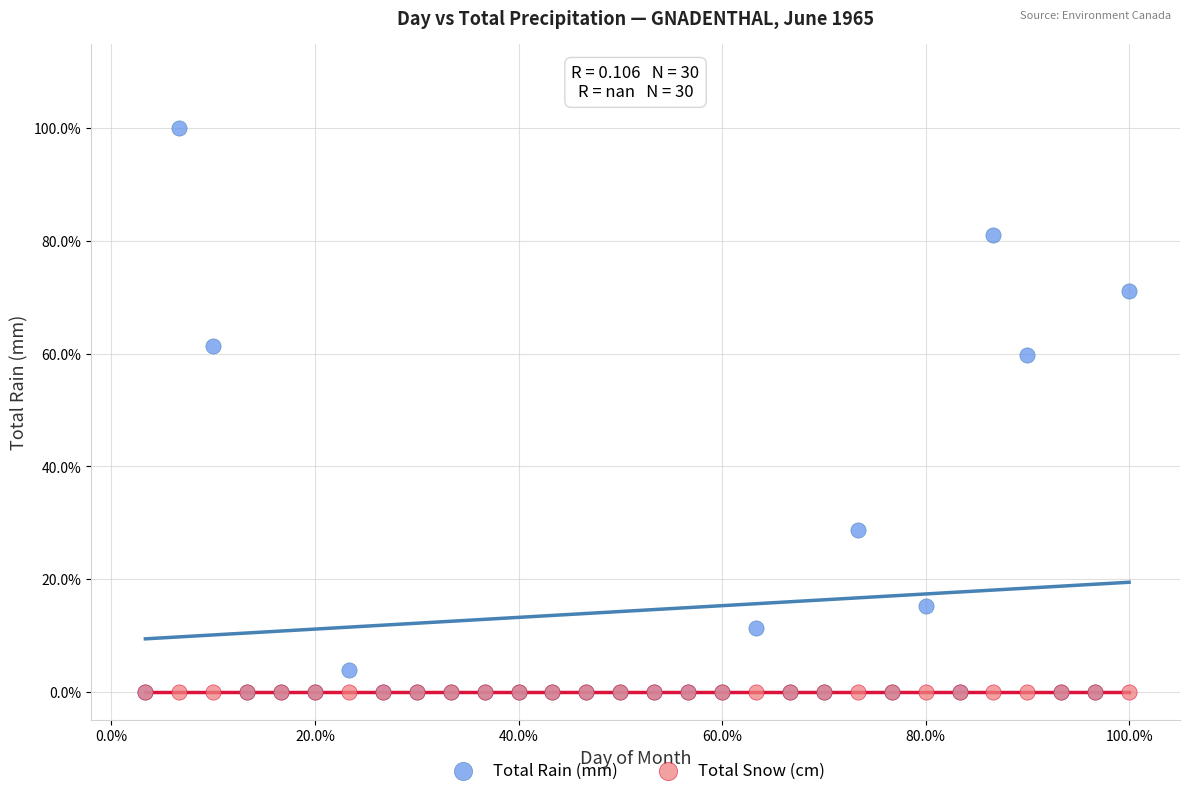

Which series reaches the maximum Y coordinate?

Total Rain (mm)